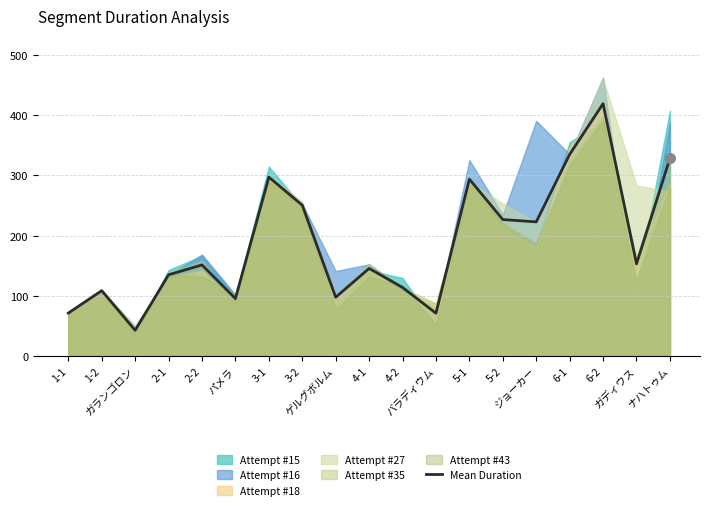

Reading left to right, what are all the values shown in this chart?

1-1=71.0	1-2=108.4	ガランゴロン=42.4	2-1=134.8	2-2=151.2	パメラ=95.2	3-1=297.3	3-2=250.6	ゲルグボルム=97.4	4-1=145.3	4-2=113.7	バラディウム=70.8	5-1=293.8	5-2=226.7	ジョーカー=222.8	6-1=335.1	6-2=419.5	ガディウス=153.0	ナハトゥム=328.6